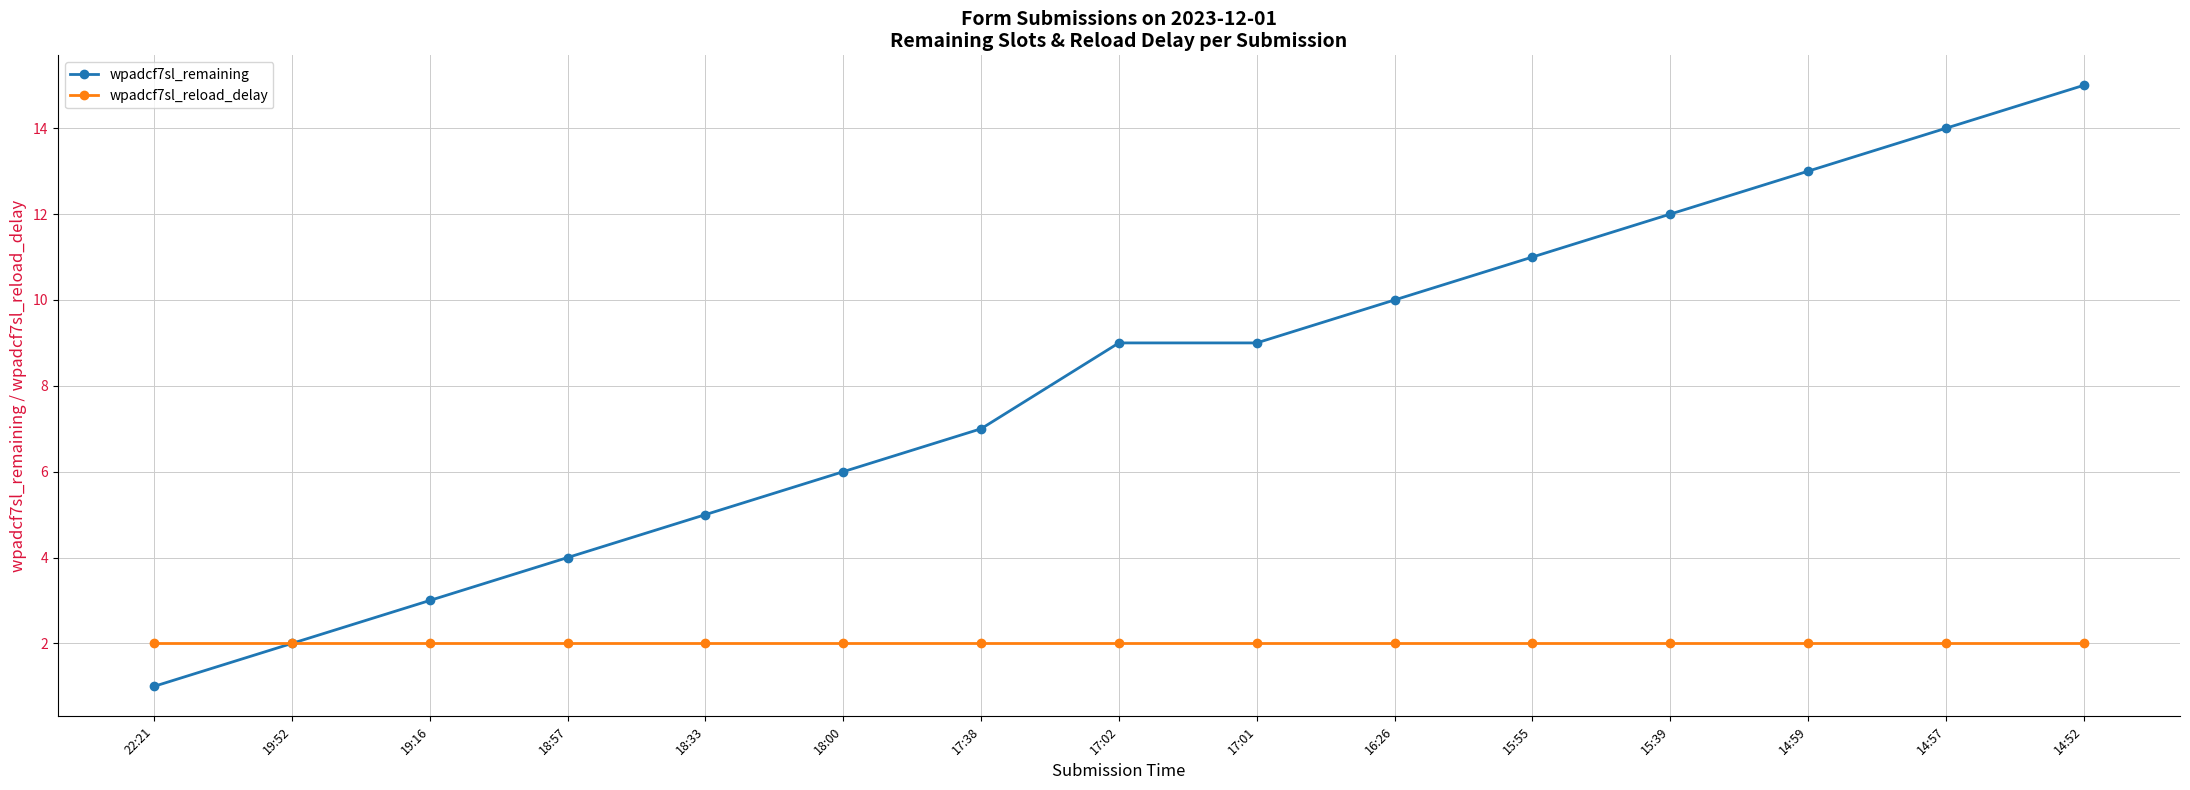

What is the spread (max minus min) of values at 16:26?

8